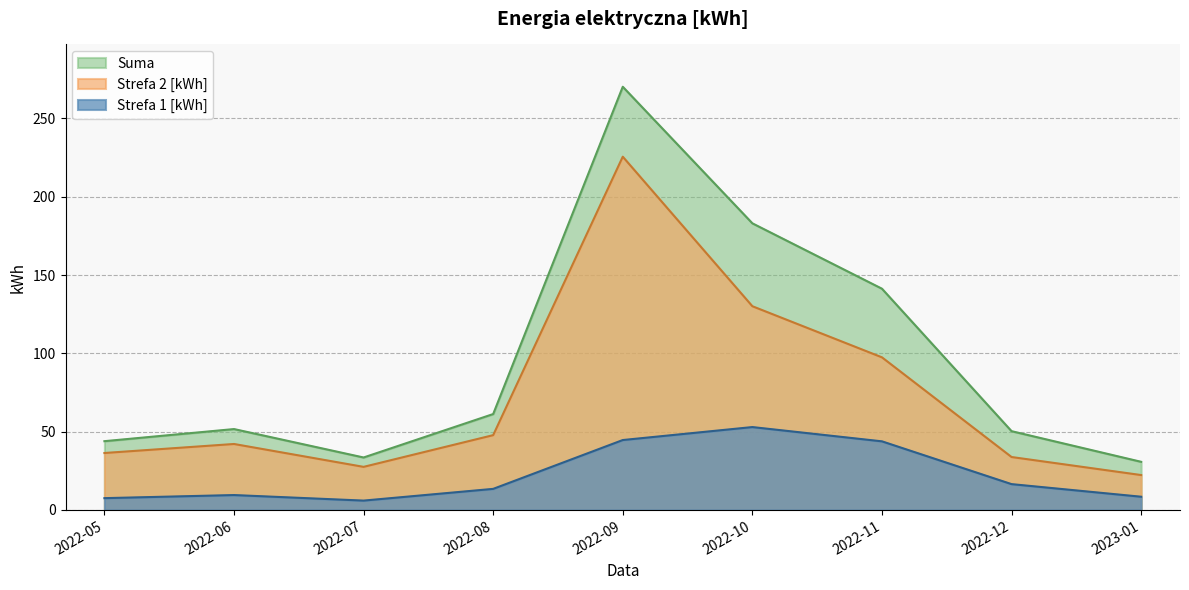

At which category does Suma reach its first local peak?

2022-06